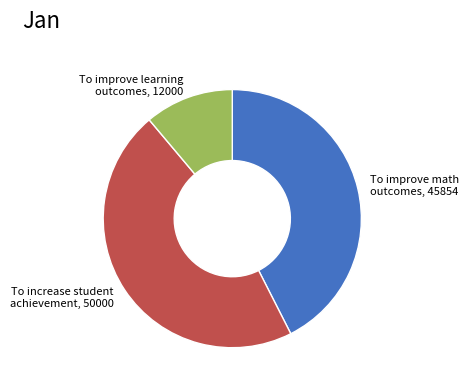

Is the sum of To improve learning outcomes, 12000 and To increase student achievement, 50000 greater than half?

Yes